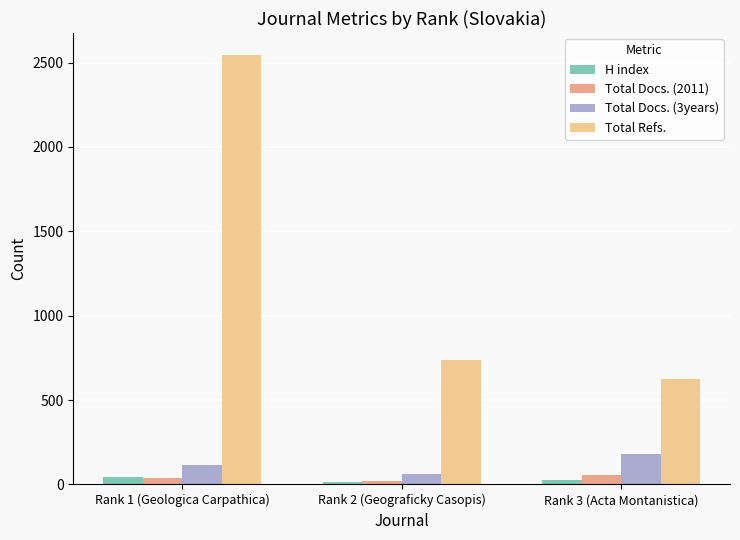

How many data points does each series have?

3